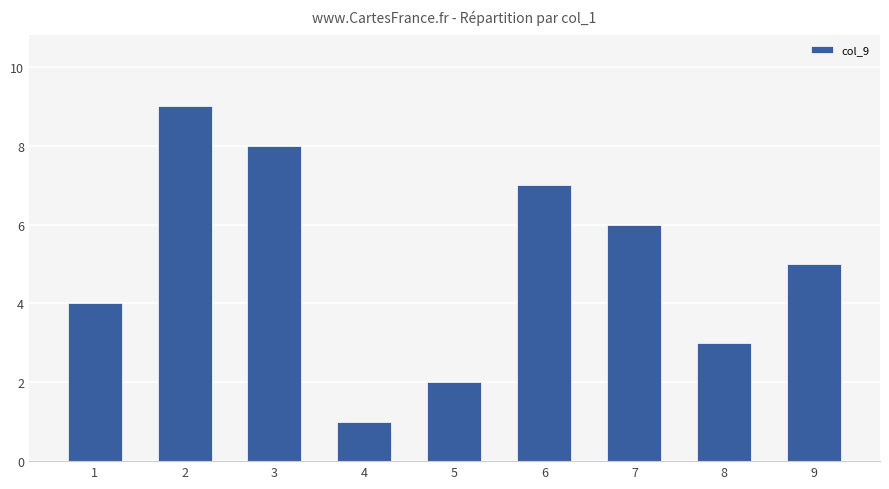

What is the smallest value displayed?

1